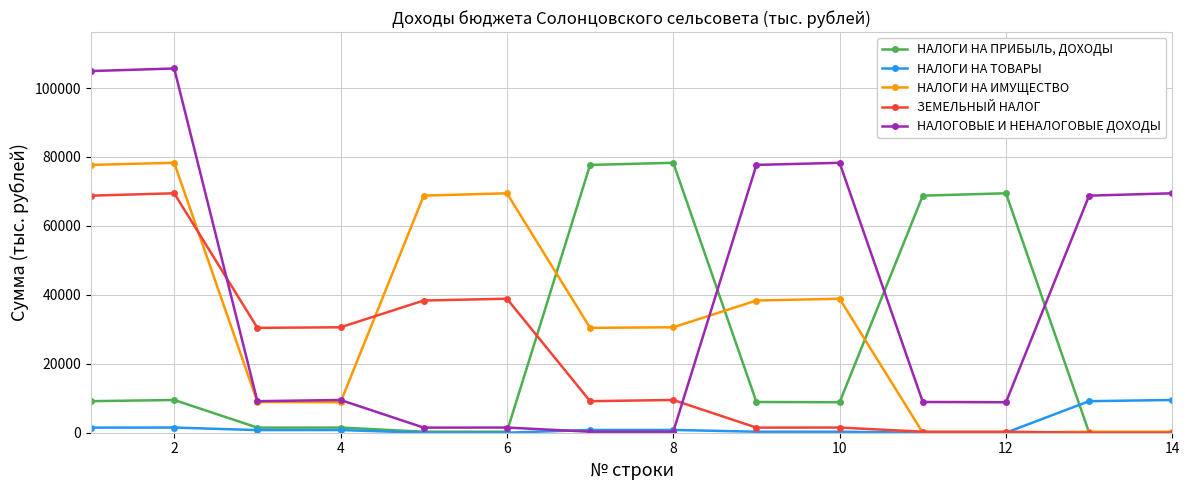

True or false: НАЛОГОВЫЕ И НЕНАЛОГОВЫЕ ДОХОДЫ and ЗЕМЕЛЬНЫЙ НАЛОГ intersect in this chart.

True